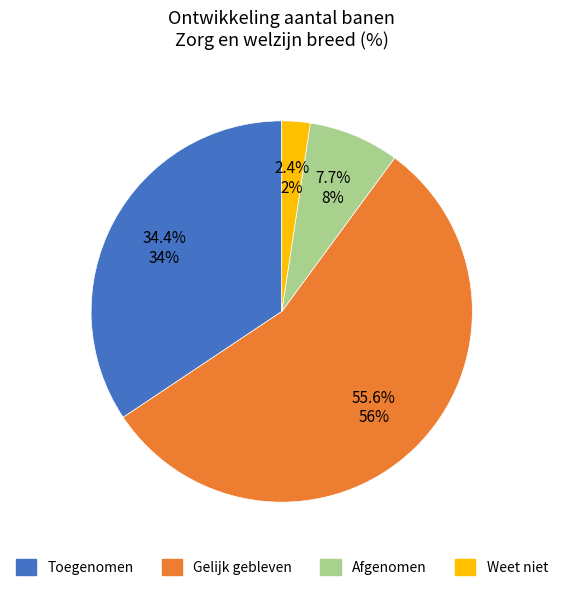

How many slices are in this pie chart?

4